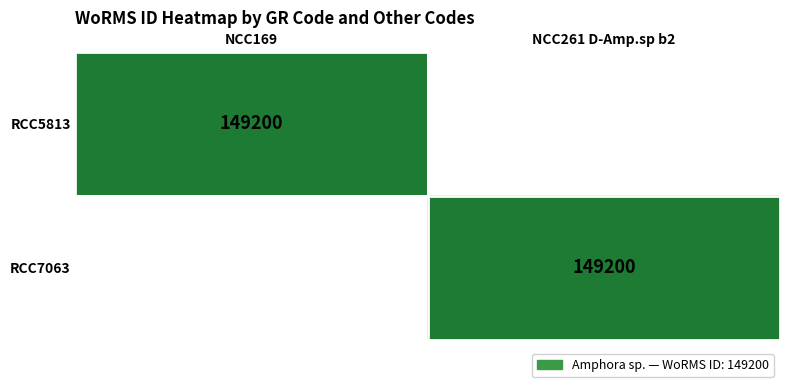

The RCC5813 series shows 238795 at NCC169. True or false?

False